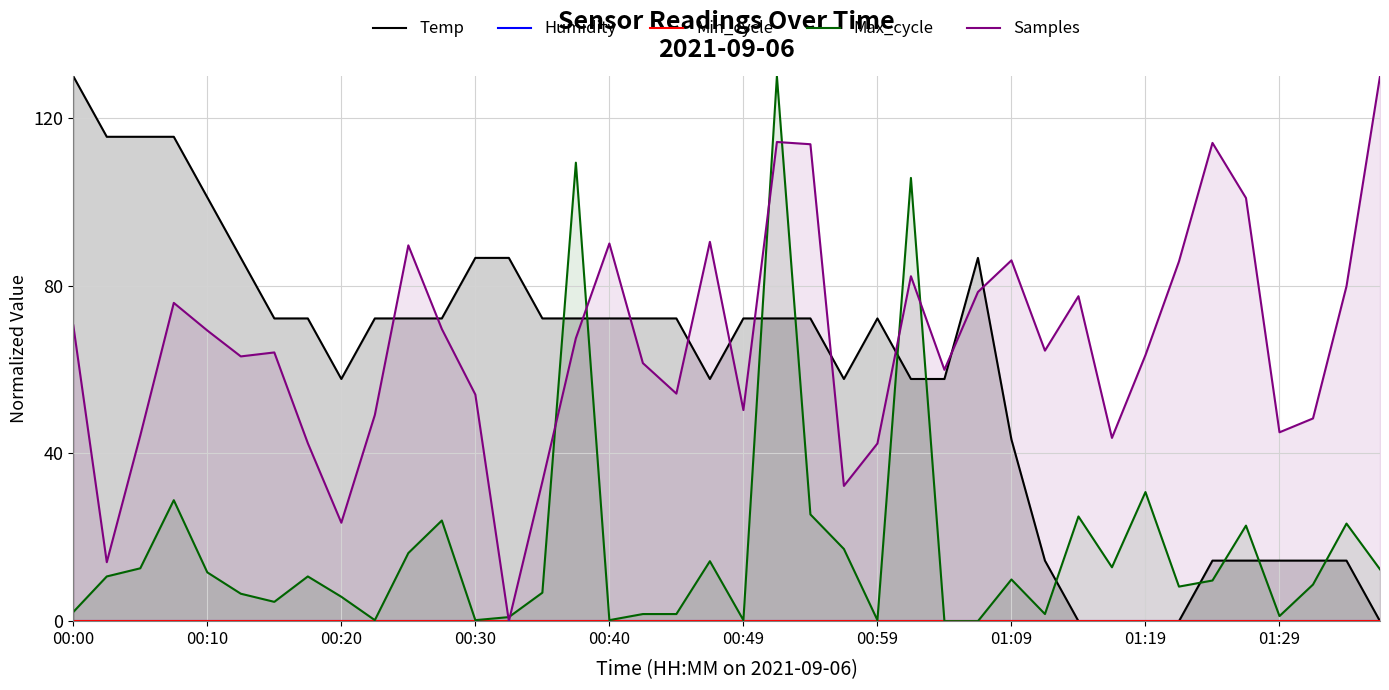

Reading right to left, transcribe all the data shown in this chart.

Temp: 0.0	14.4	14.4	14.4	14.4	14.4	0.0	0.0	0.0	0.0	14.4	43.3	86.7	57.8	57.8	72.2	57.8	72.2	72.2	72.2	57.8	72.2	72.2	72.2	72.2	72.2	86.7	86.7	72.2	72.2	72.2	57.8	72.2	72.2	86.7	101.1	115.6	115.6	115.6	130.0
Humidity: 0.0	0.0	0.0	0.0	0.0	0.0	0.0	0.0	0.0	0.0	0.0	0.0	0.0	0.0	0.0	0.0	0.0	0.0	0.0	0.0	0.0	0.0	0.0	0.0	0.0	0.0	0.0	0.0	0.0	0.0	0.0	0.0	0.0	0.0	0.0	0.0	0.0	0.0	0.0	0.0
Min_cycle: 0.0	0.0	0.0	0.0	0.0	0.0	0.0	0.0	0.0	0.0	0.0	0.0	0.0	0.0	0.0	0.0	0.0	0.0	0.0	0.0	0.0	0.0	0.0	0.0	0.0	0.0	0.0	0.0	0.0	0.0	0.0	0.0	0.0	0.0	0.0	0.0	0.0	0.0	0.0	0.0
Max_cycle: 12.4	23.3	8.7	1.2	22.8	9.7	8.2	30.8	12.9	25.0	1.7	9.9	0.0	0.0	105.7	0.2	17.2	25.5	130.0	0.2	14.3	1.7	1.7	0.2	109.4	6.8	1.0	0.2	24.0	16.2	0.2	5.8	10.7	4.6	6.5	11.6	28.9	12.6	10.7	2.2
Samples: 130.0	79.9	48.4	45.1	101.0	114.1	85.8	63.5	43.7	77.5	64.5	86.1	78.5	60.0	82.3	42.4	32.3	113.8	114.3	50.4	90.5	54.3	61.6	90.1	67.5	33.3	0.0	54.1	69.7	89.7	49.2	23.5	42.5	64.1	63.2	69.3	75.9	44.3	14.1	70.6